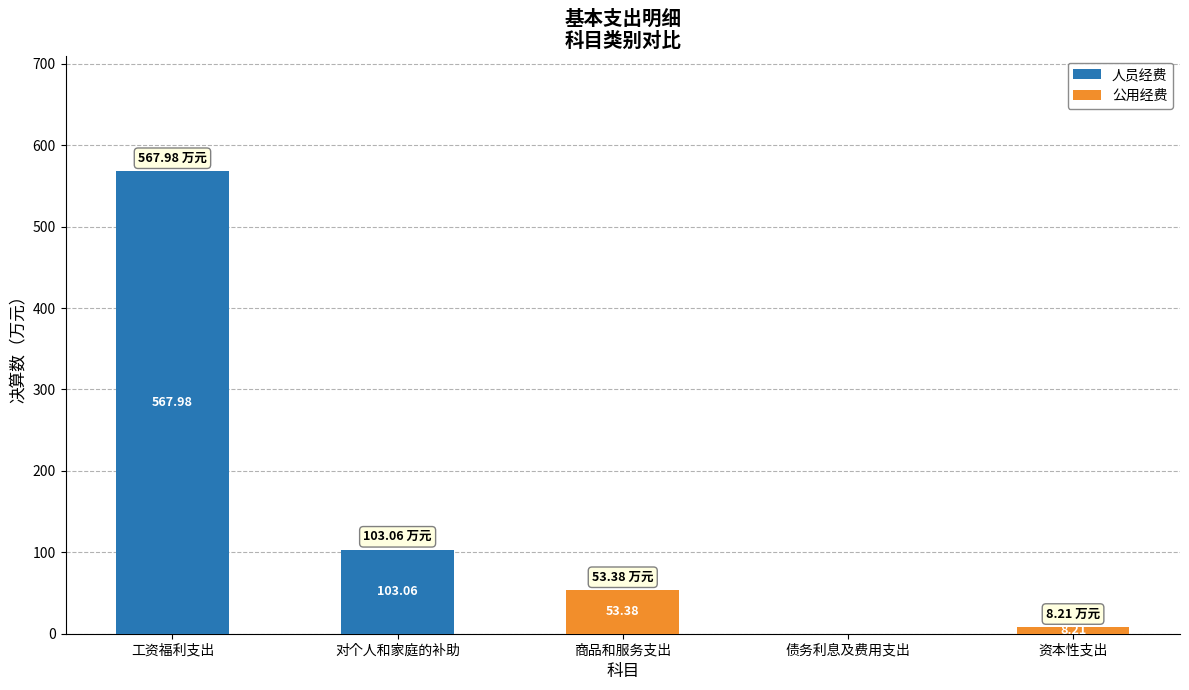

Which category has the highest value in the 人员经费 series?

工资福利支出